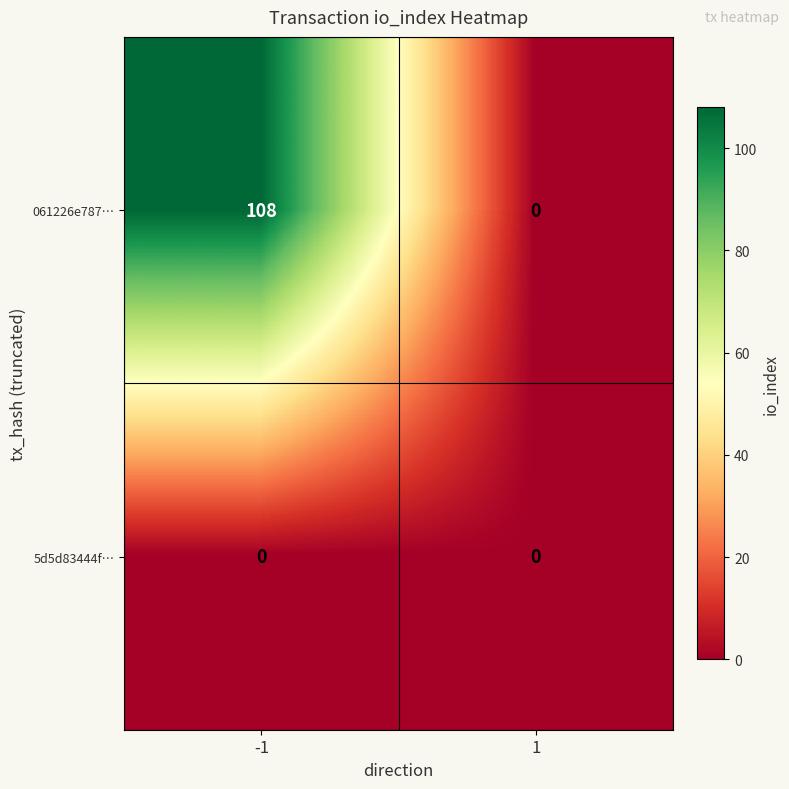

List the series in order of their overall mean, highest first.

061226e787…, 5d5d83444f…